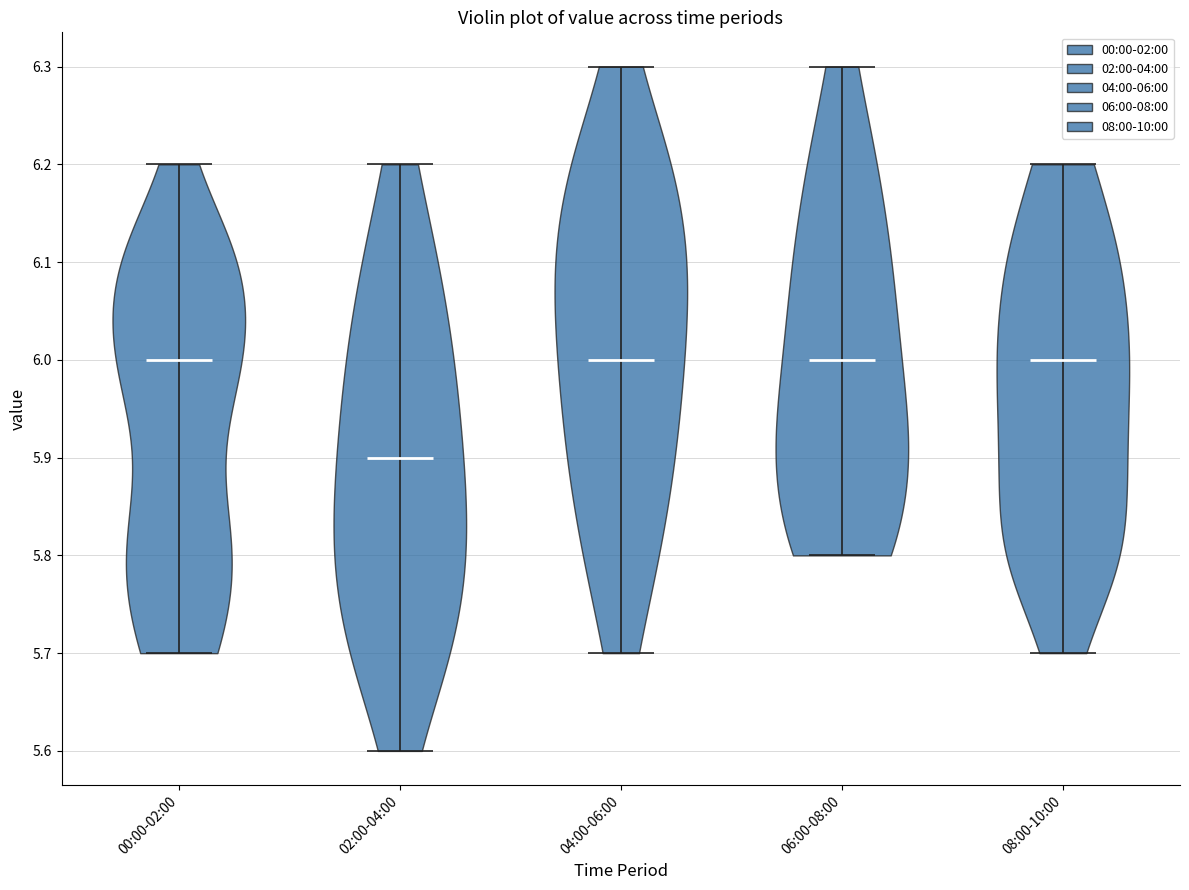

What is the lowest point the violin for 00:00-02:00 reaches on the y-axis? The values are not printed on the chart, so give them approximately, as read against the axis.

5.7